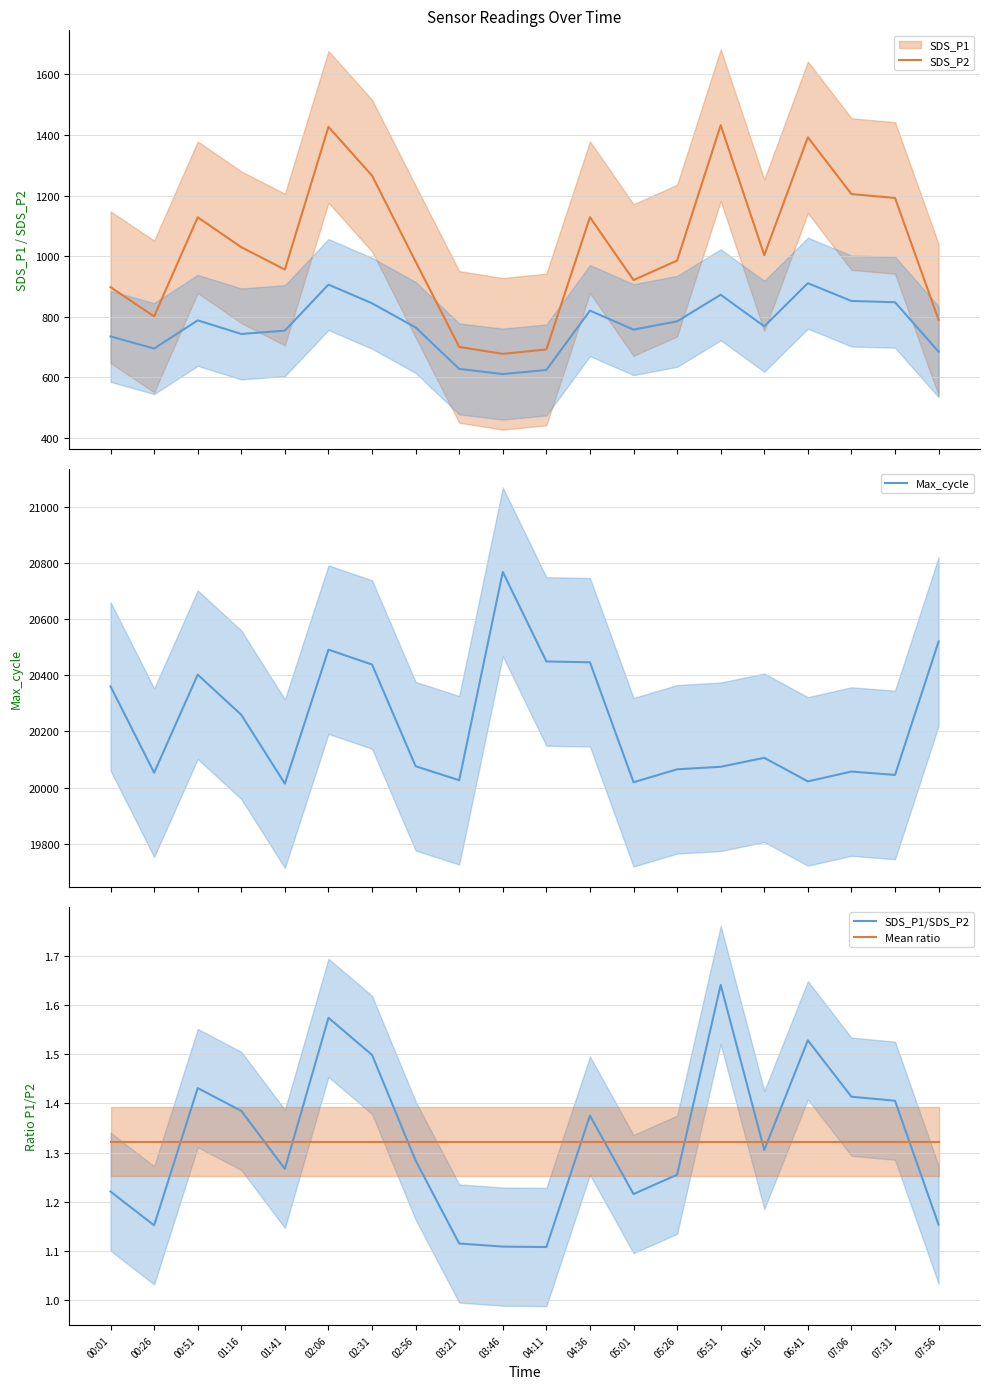

Is the value of SDS_P1 at 00:26 greater than the value of SDS_P2 at 02:06?

No